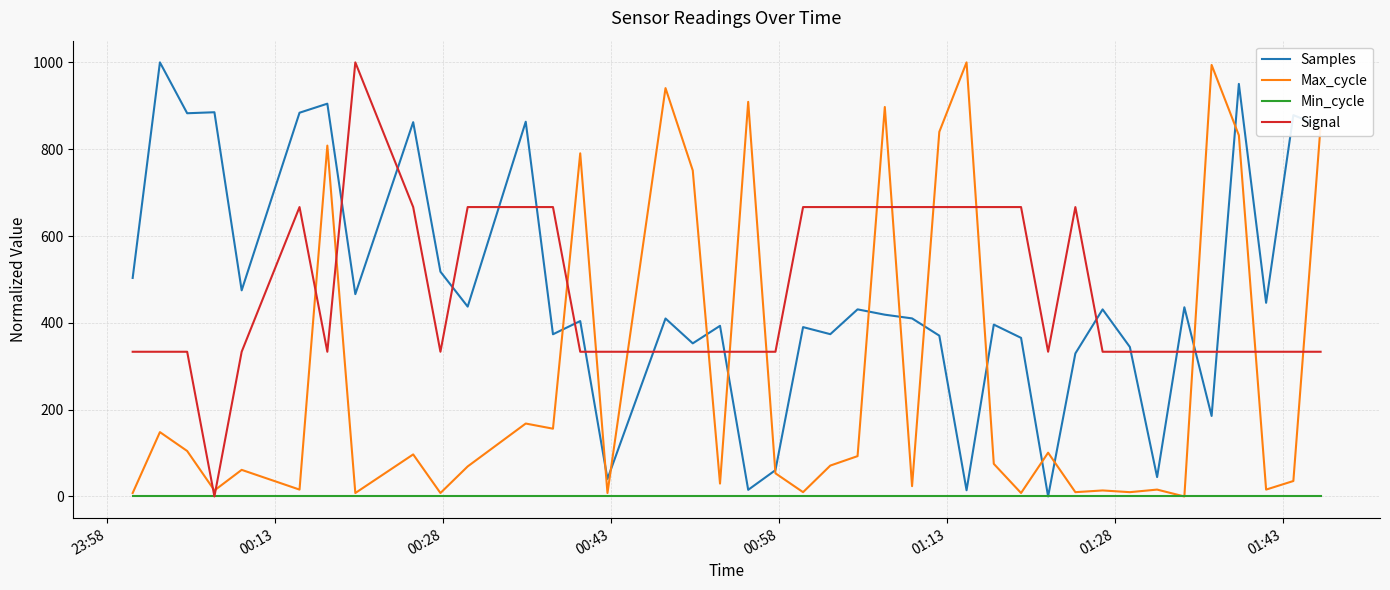

What is the maximum value shown in the chart?

1000.0